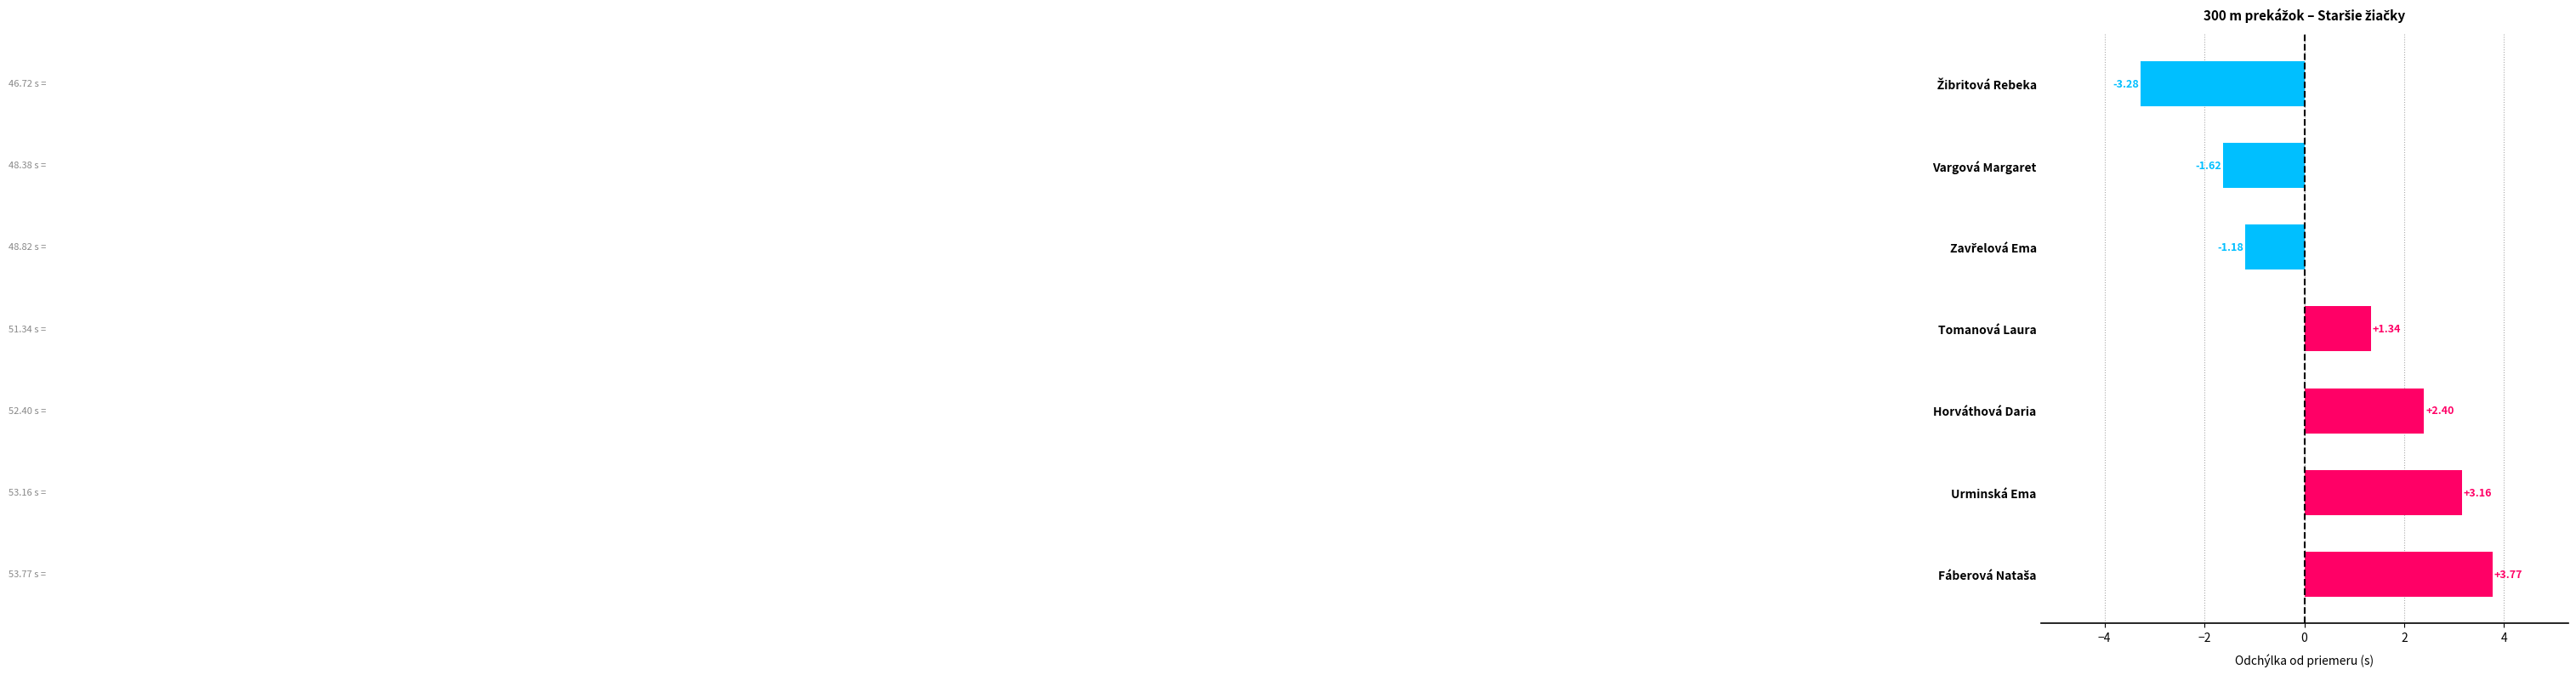

What is the change in value from Vargová Margaret to Urminská Ema?

+4.8